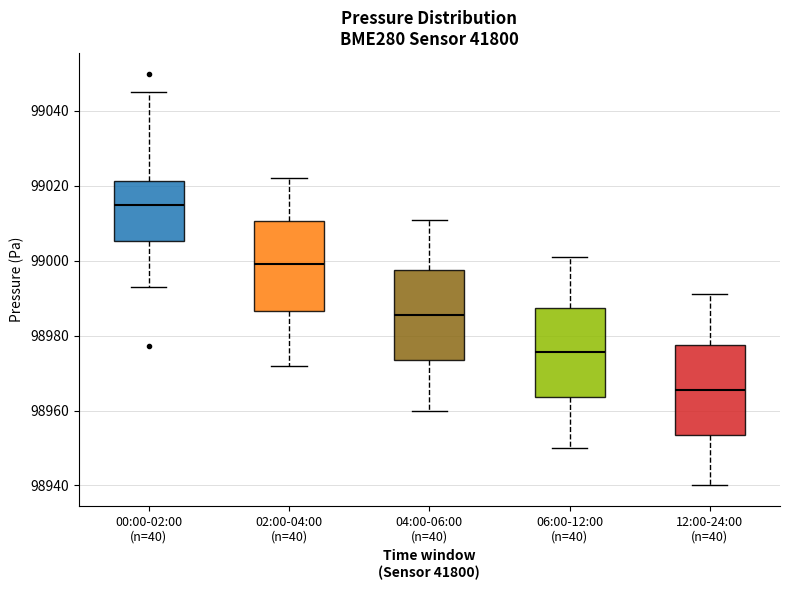

Which box has the highest median line?

00:00-02:00 (n=40)